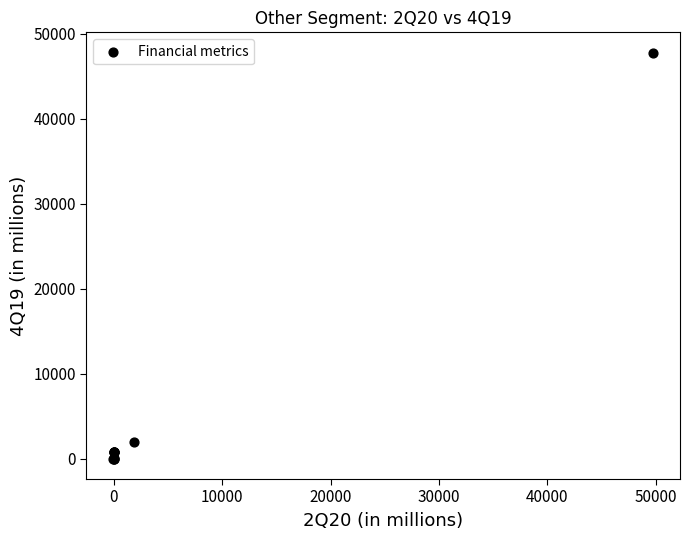

What Y value in the scatter plot is closest to 23869?

1974